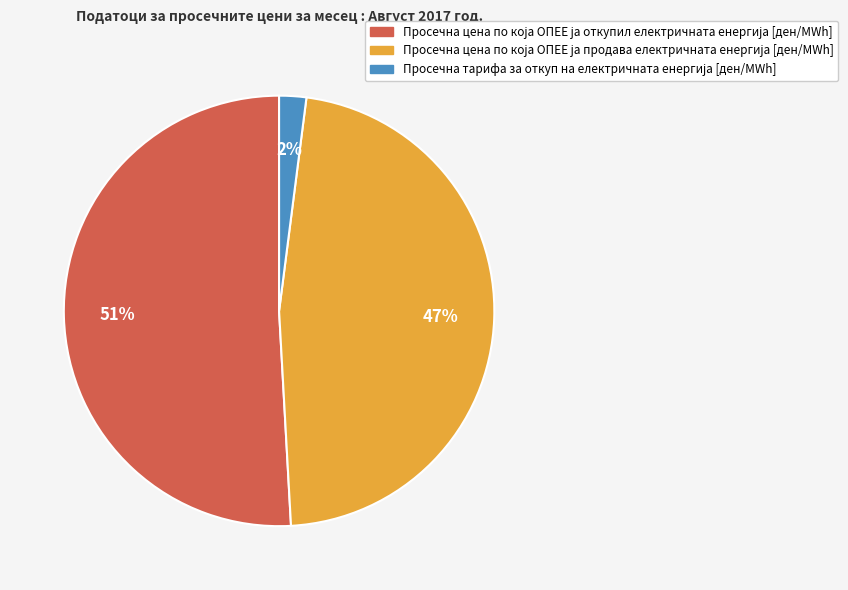

To the nearest percent, what is the average slice percentage?

33%